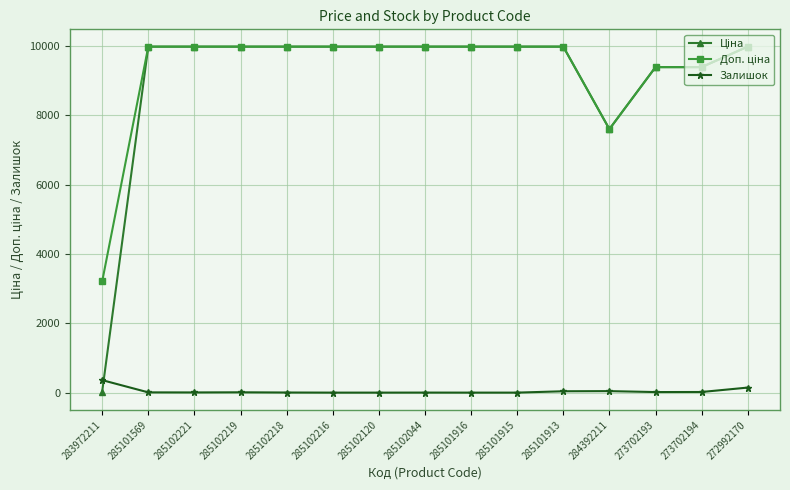

True or false: Залишок has more than 0 interior local peaks.

True